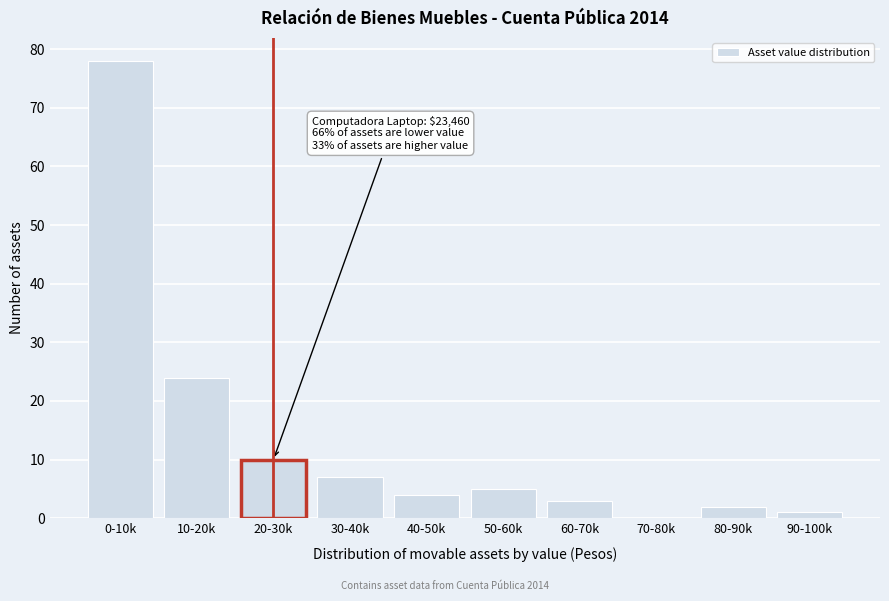

Reading left to right, transcribe all the data shown in this chart.

0-10k=78	10-20k=24	20-30k=10	30-40k=7	40-50k=4	50-60k=5	60-70k=3	70-80k=0	80-90k=2	90-100k=1